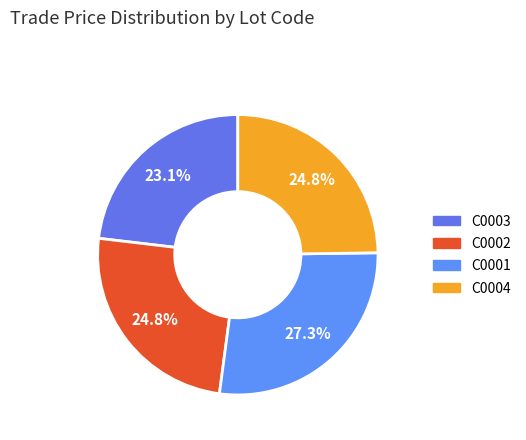

Rank the categories by value from lowest to highest.

C0003, C0002, C0004, C0001